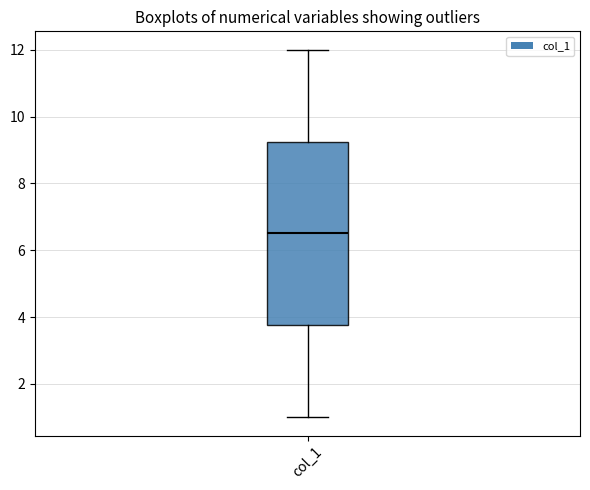

Read this box plot against the y-axis: the position of the median line, the range covered by the box, and the ends of both whiskers. The values are not printed on the chart, so give them approximately, as read against the axis.

median 6.6, box 3.8 to 9.2, whiskers 1.0 to 12.0